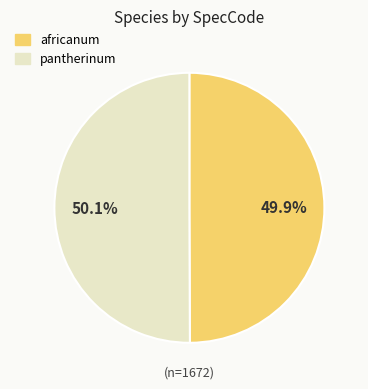

Approximately how many times larger is the value at pantherinum compared to africanum?

1.0